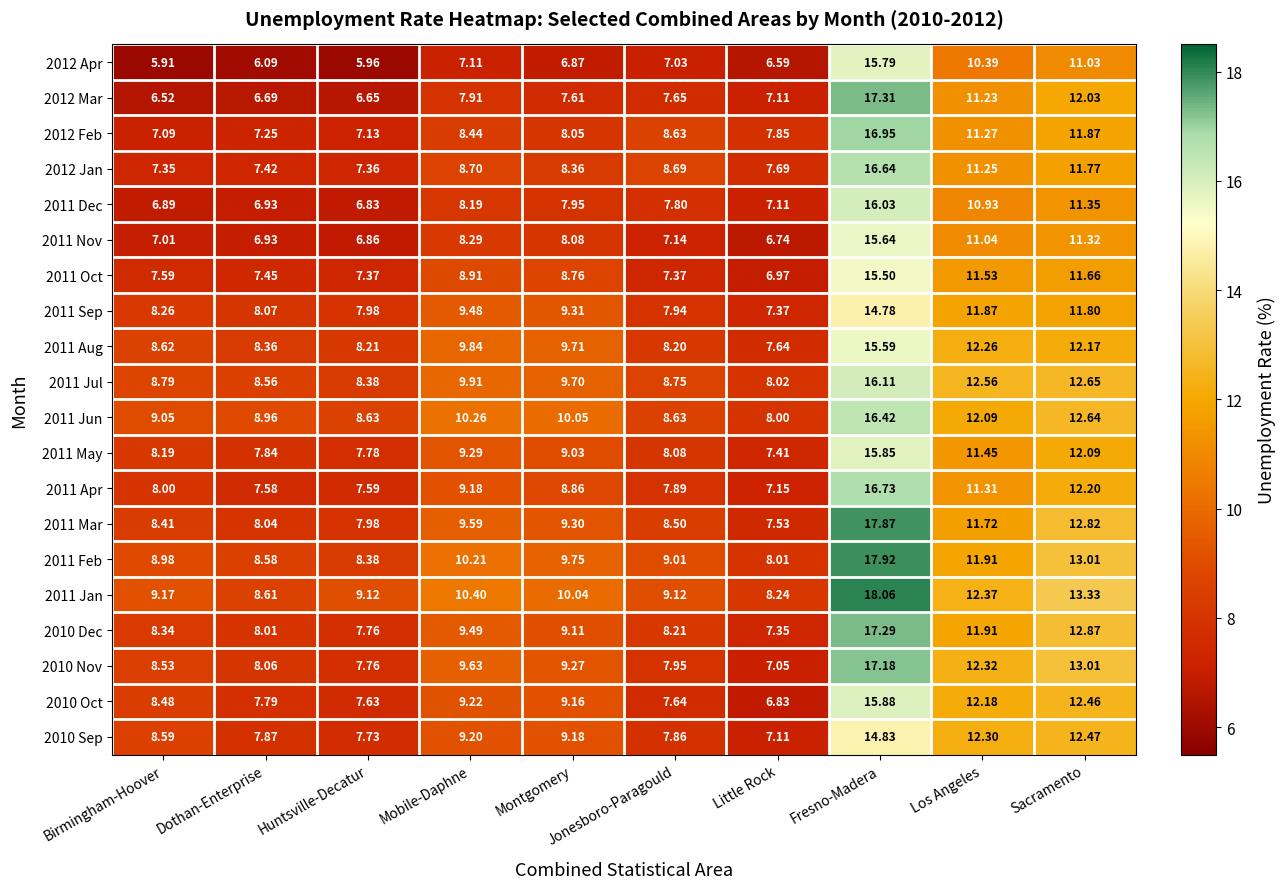

Which category has the highest value in the 2011 May series?

Fresno-Madera